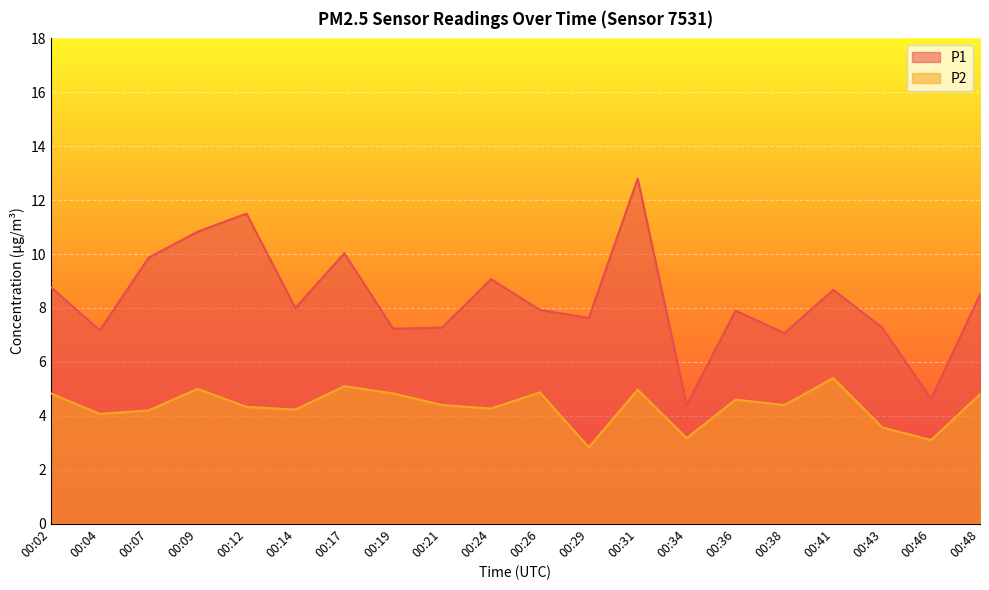

In P1, how many points are lower than both neighbors (excluding endpoints)?

7